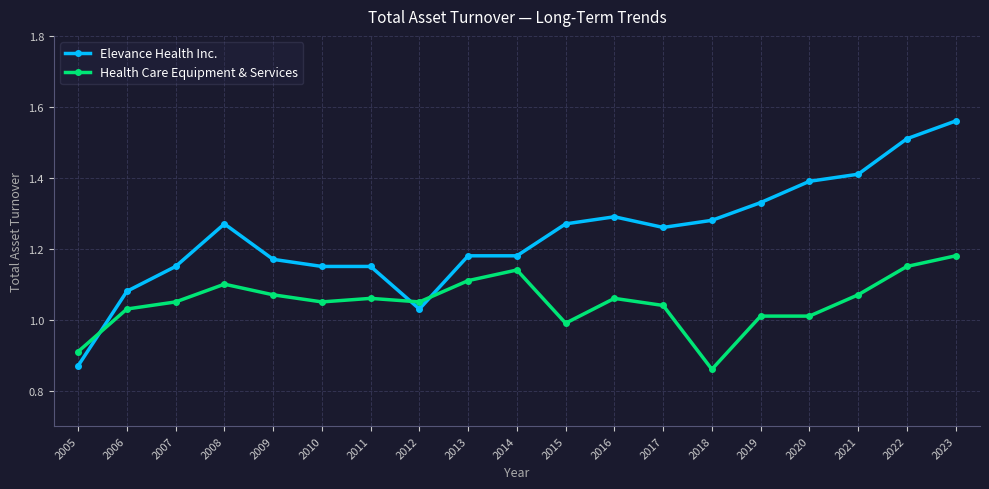

Does the chart display data point markers on the line(s)?

Yes